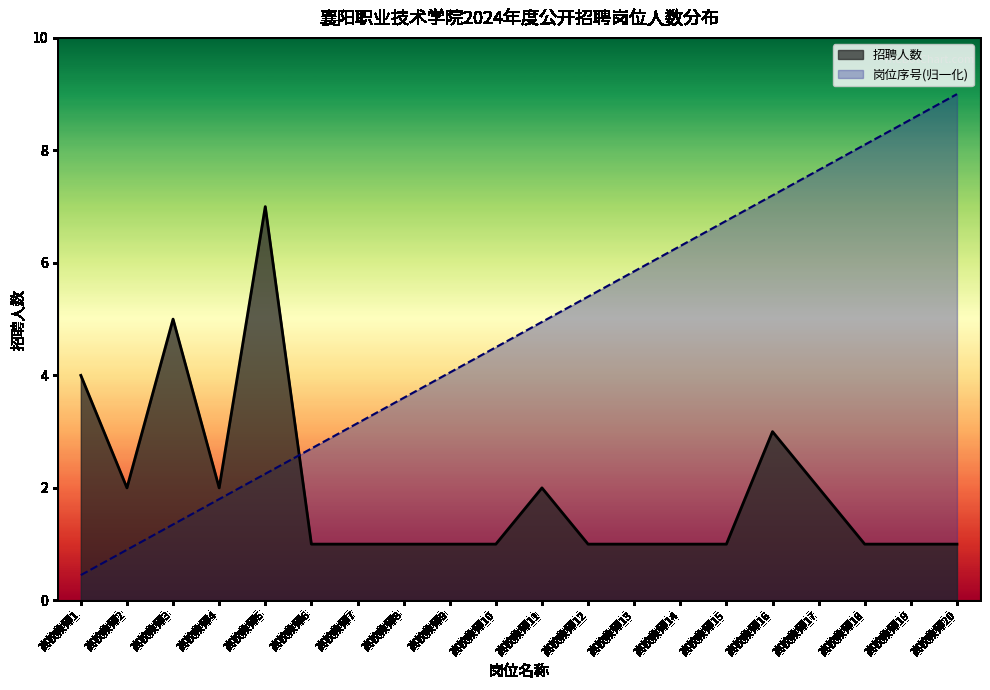

The value of 招聘人数_line at 高校教师10 is 1.0. True or false?

True